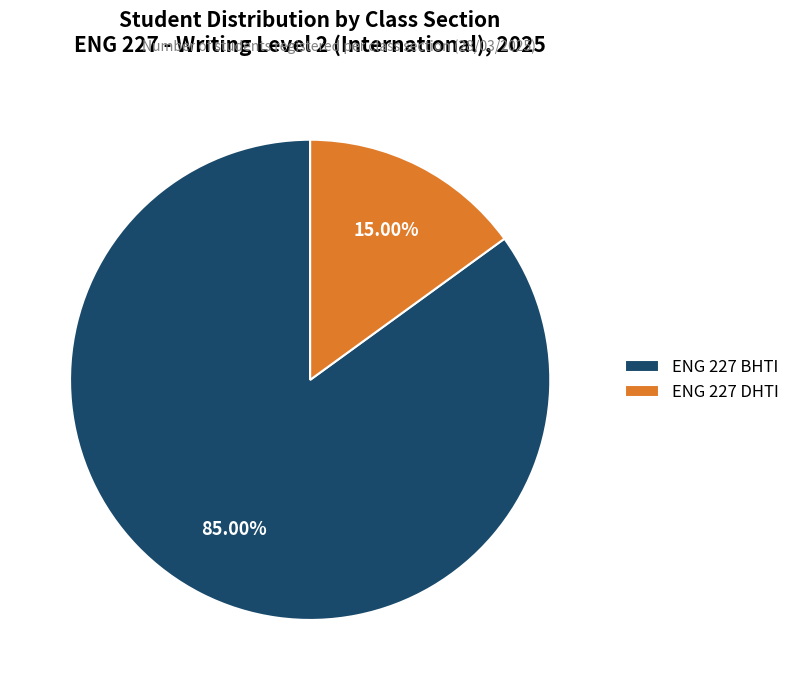

Do ENG 227 DHTI and ENG 227 BHTI together represent more than half of the pie?

Yes